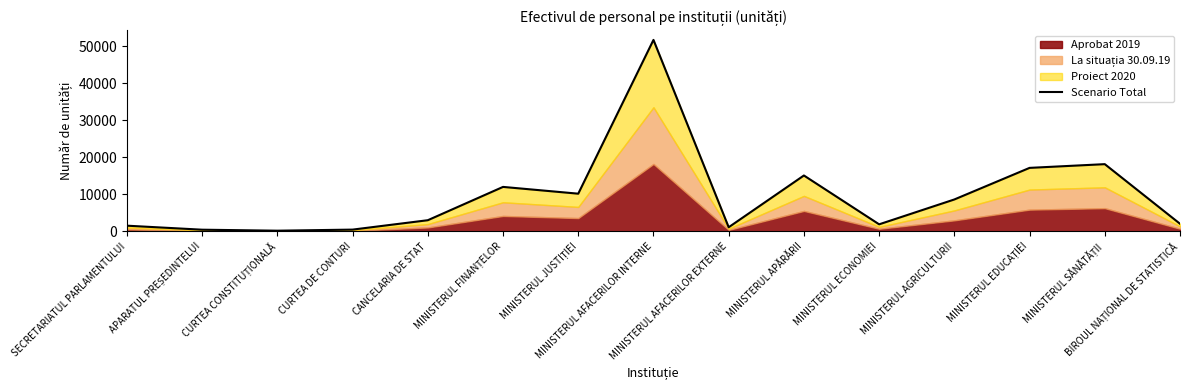

Reading left to right, transcribe all the data shown in this chart.

1527.0	443.0	175.0	467.0	3001.5	11990.0	10161.0	51659.5	1104.0	15072.5	1893.5	8601.2	17125.8	18130.2	2041.0